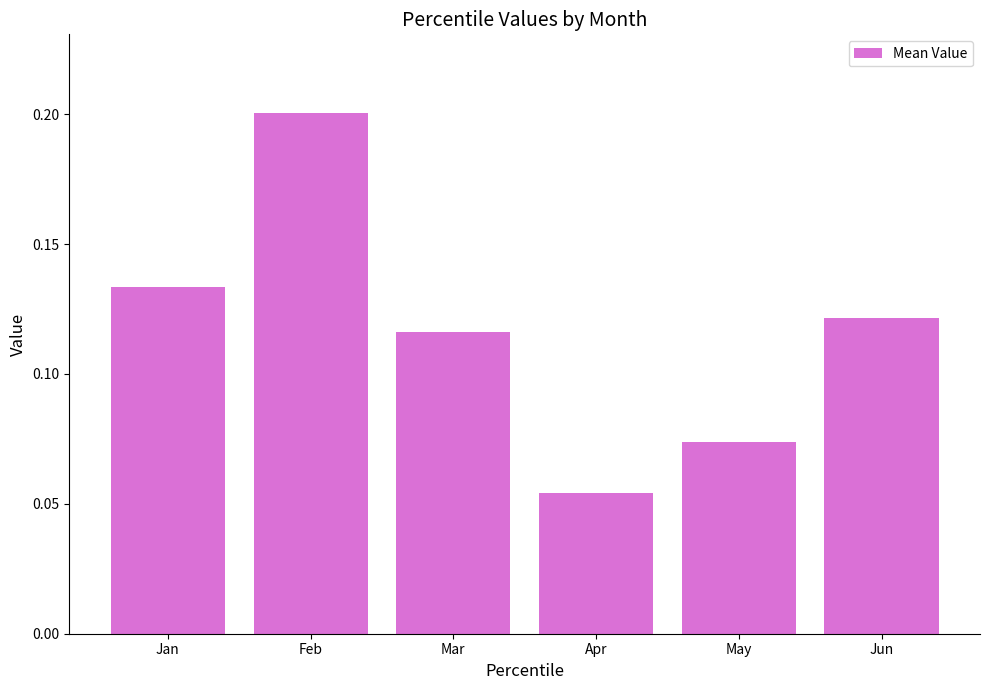

Which label corresponds to the smallest value in the chart?

Apr